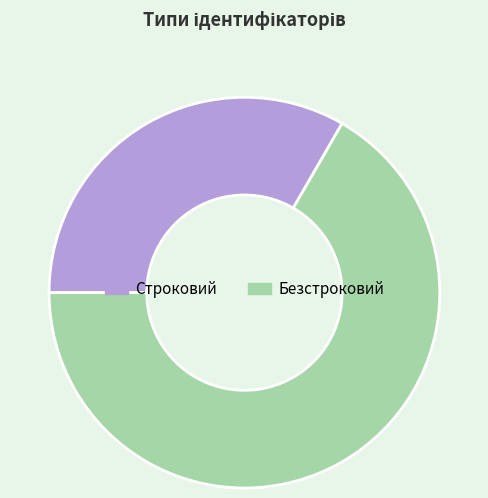

Is it true that Безстроковий is 80% of the pie?

False